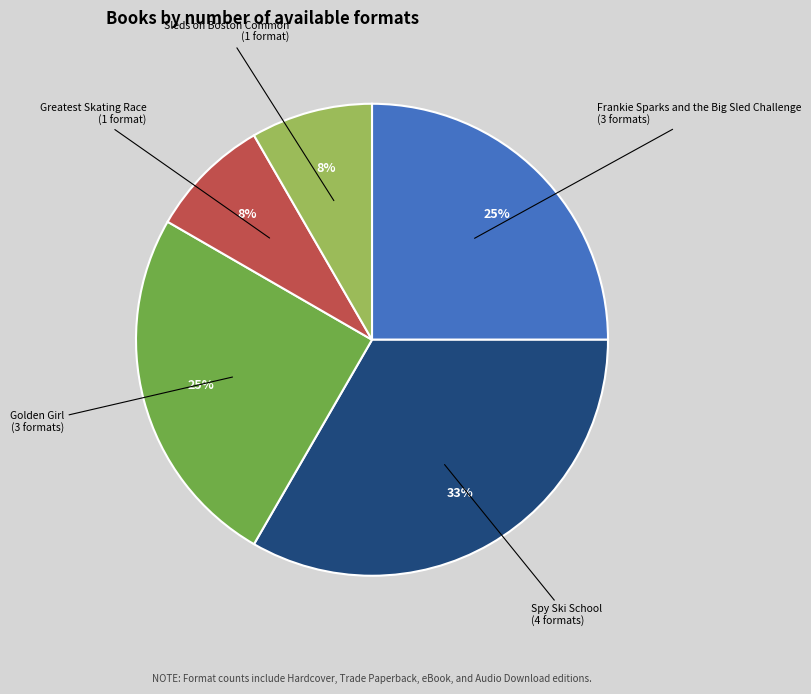

To the nearest percent, what is the difference between the largest and smallest slice percentages?

25%